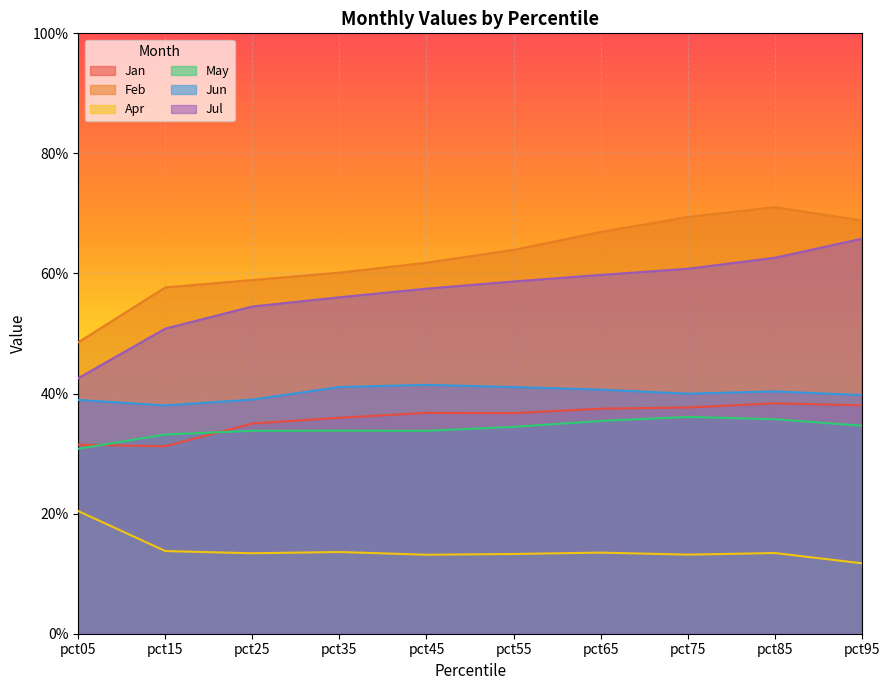

Which label corresponds to the smallest value in the chart?

pct95